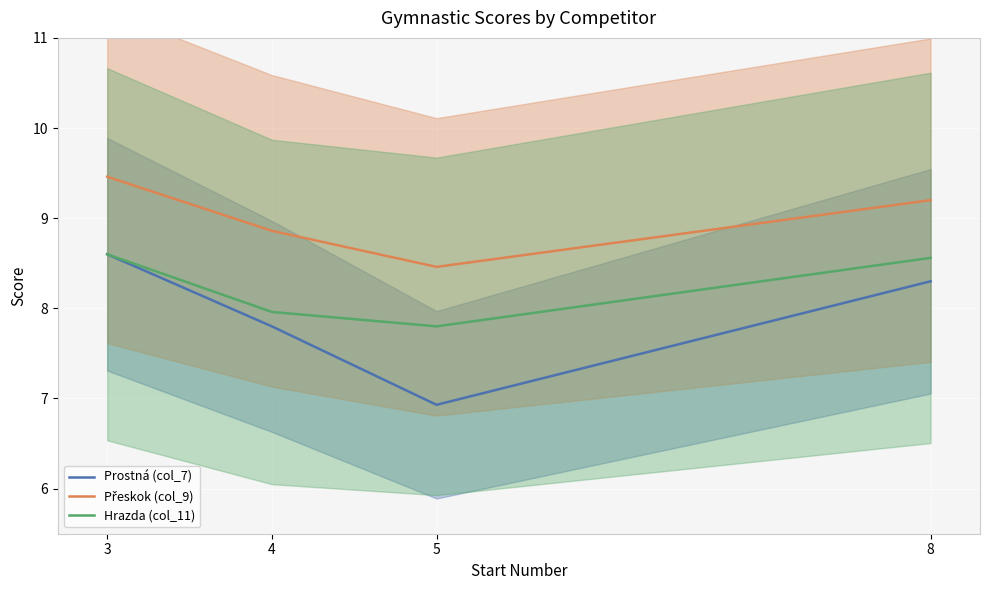

Reading left to right, what are all the values shown in this chart?

Prostná (col_7): 3=8.6	4=7.8	5=6.9	8=8.3
Přeskok (col_9): 3=9.5	4=8.9	5=8.5	8=9.2
Hrazda (col_11): 3=8.6	4=8.0	5=7.8	8=8.6